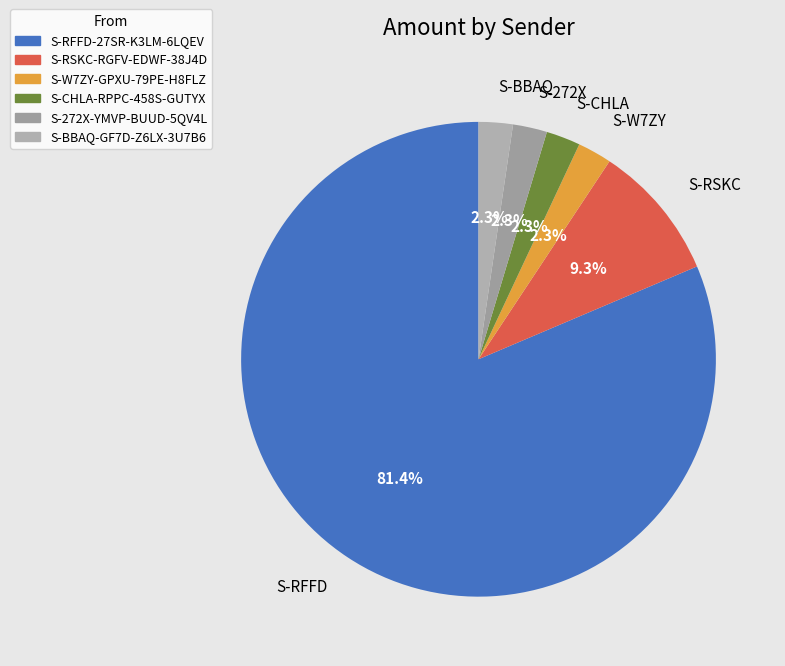

What percentage is NOT represented by S-RSKC-RGFV-EDWF-38J4D?

90.7%